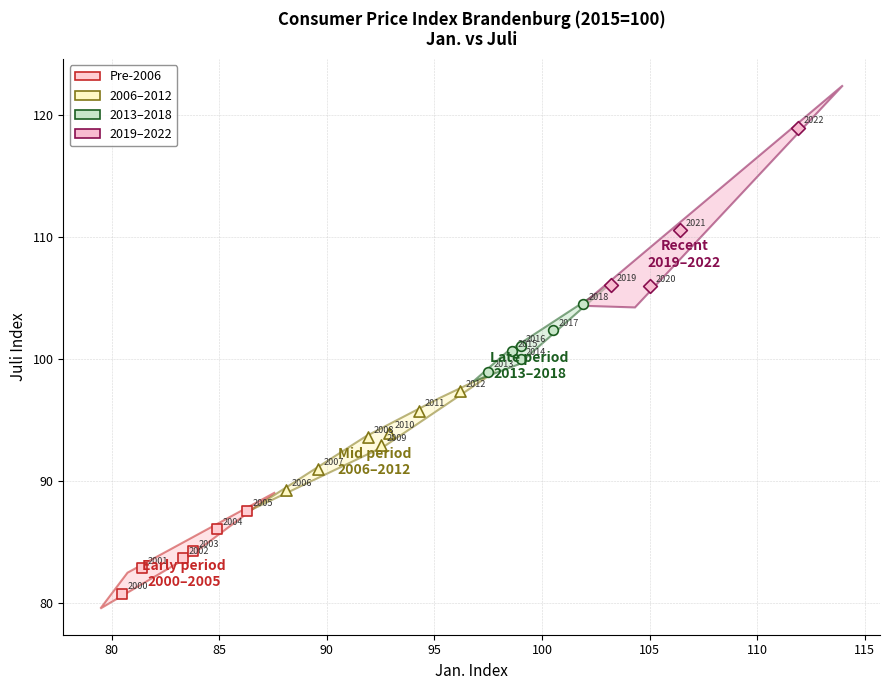

Which series has the widest spread of Y values?

2019–2022